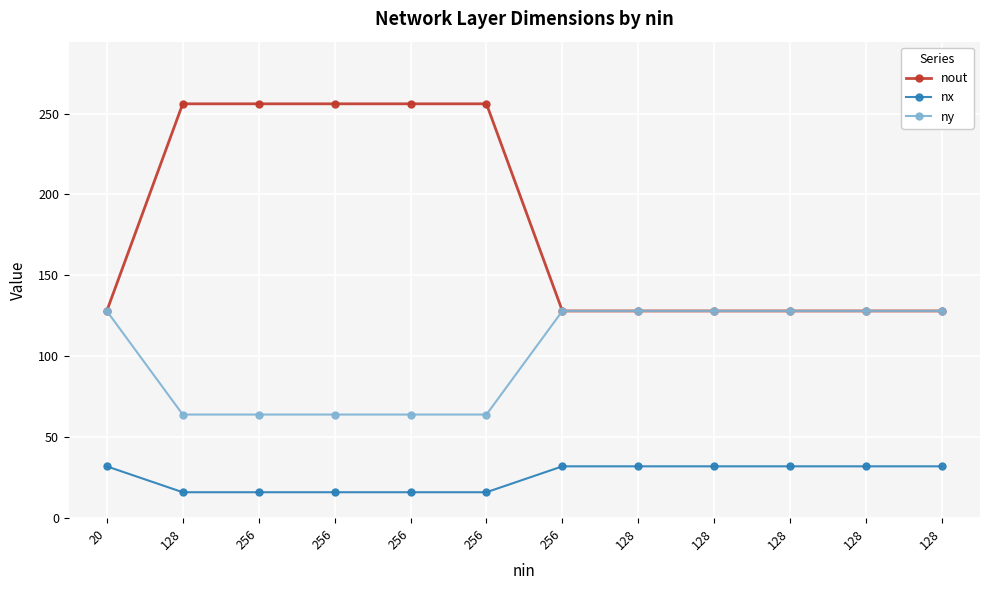

True or false: ny has more than 2 interior local peaks.

False